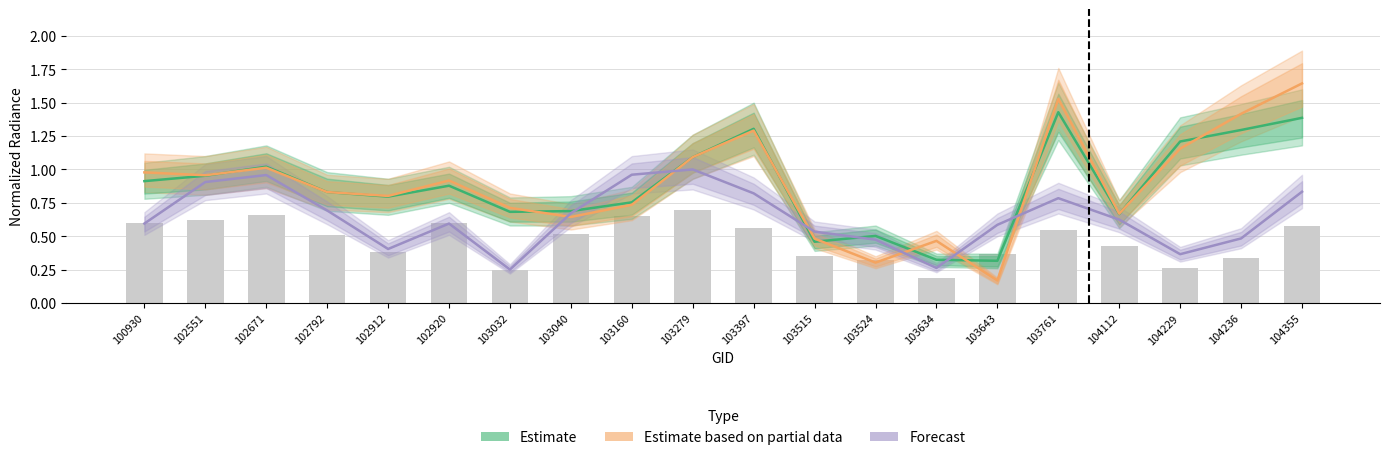

What is the spread (max minus min) of values at 103160?

0.2